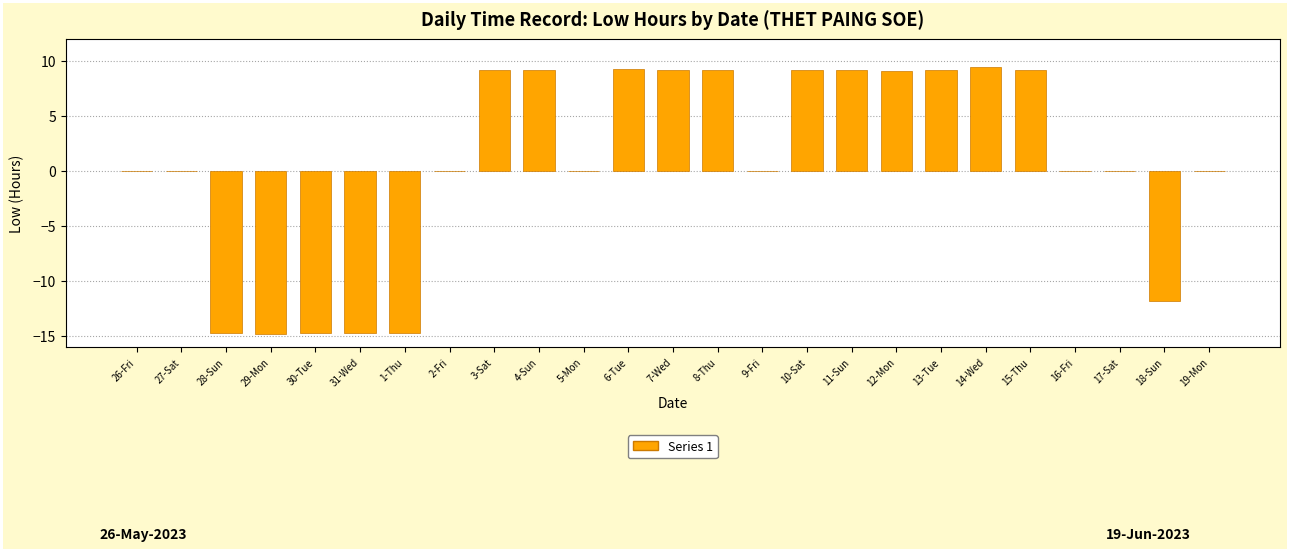

True or false: the data shows -2.8 at 18-Sun.

False